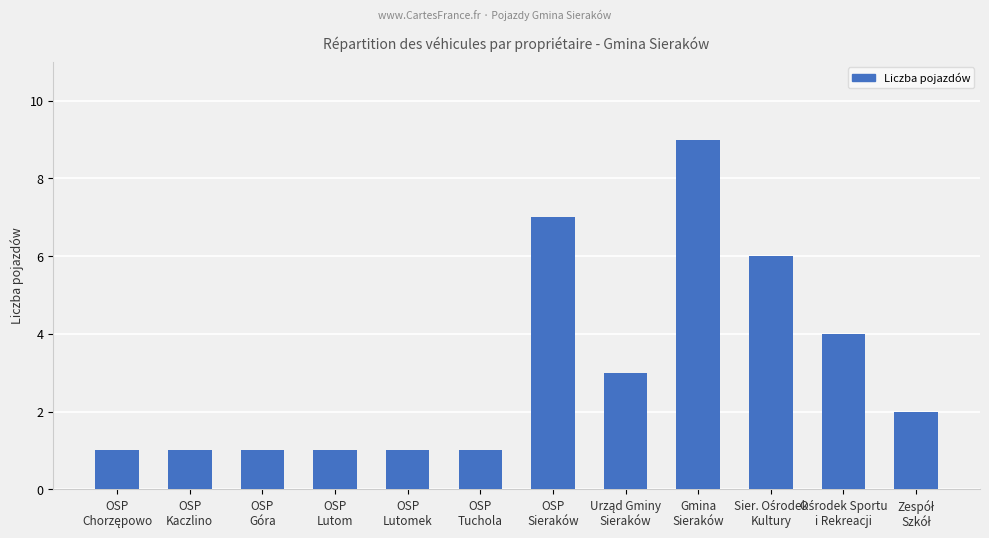

What is the label of the 6th bar from the right?

OSP
Sieraków